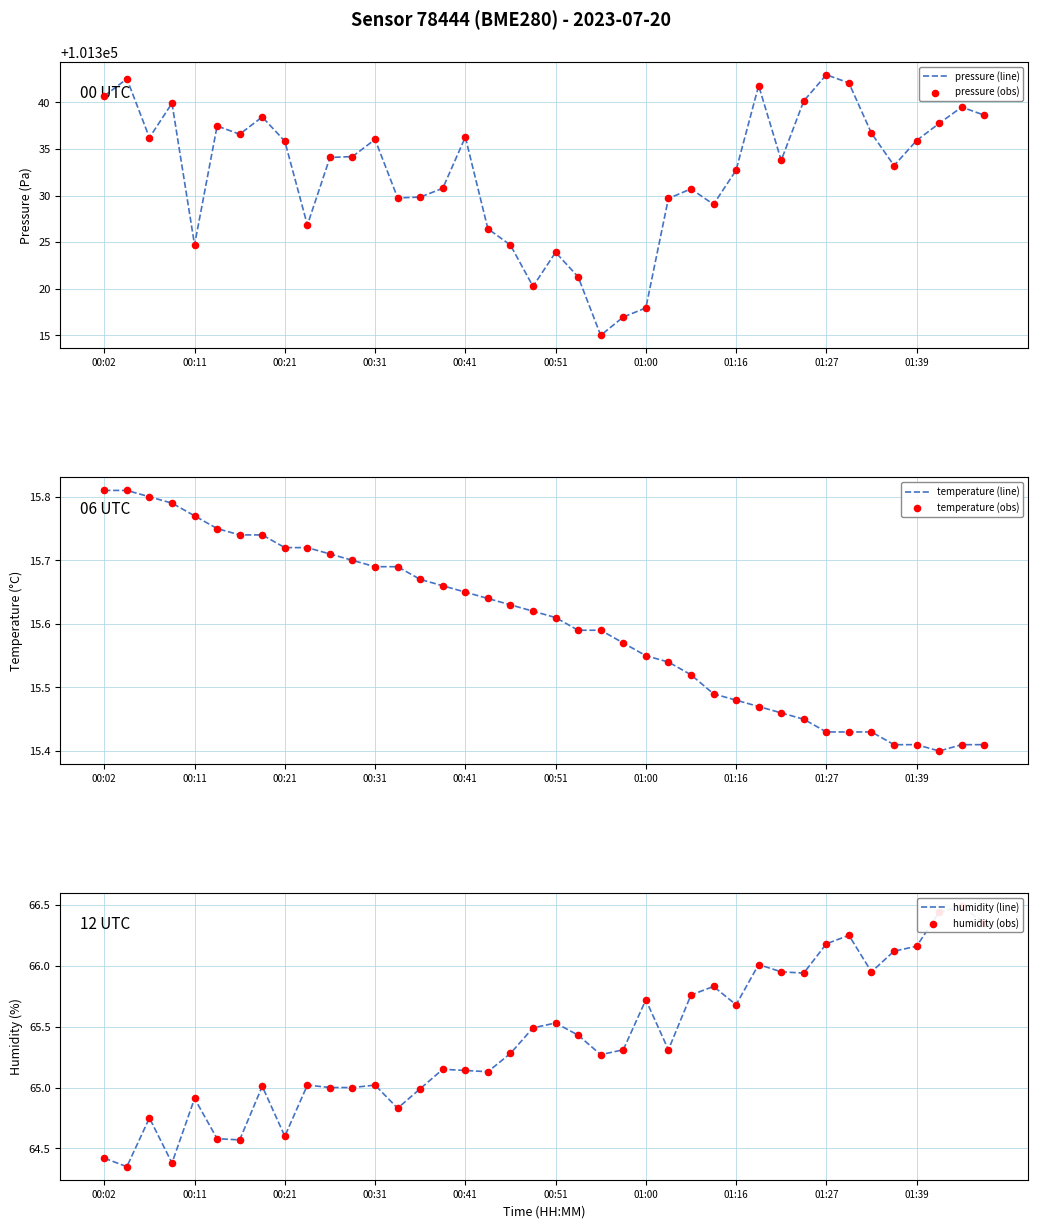

Which series contains the lowest Y value?

temperature (line)